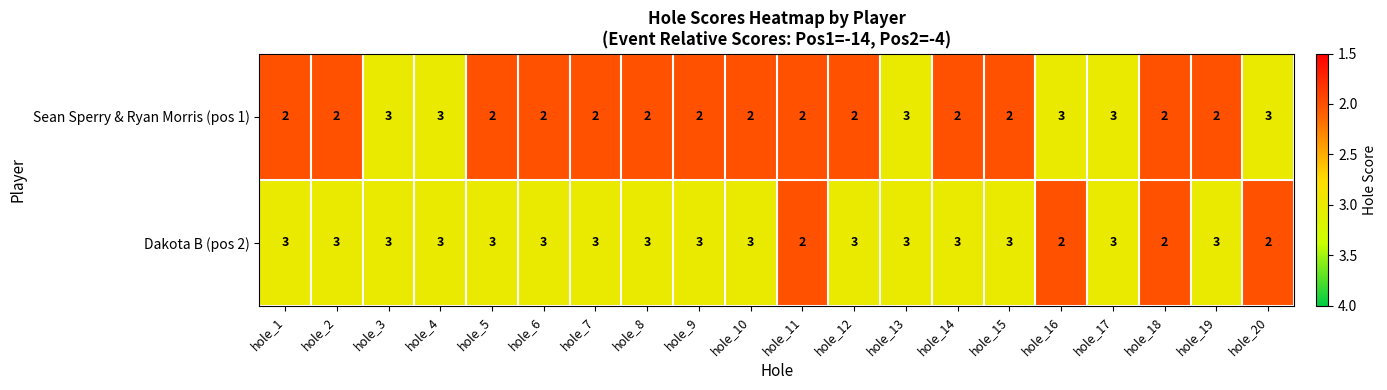

Is the value of Sean Sperry & Ryan Morris (pos 1) at hole_5 greater than the value of Dakota B (pos 2) at hole_3?

No